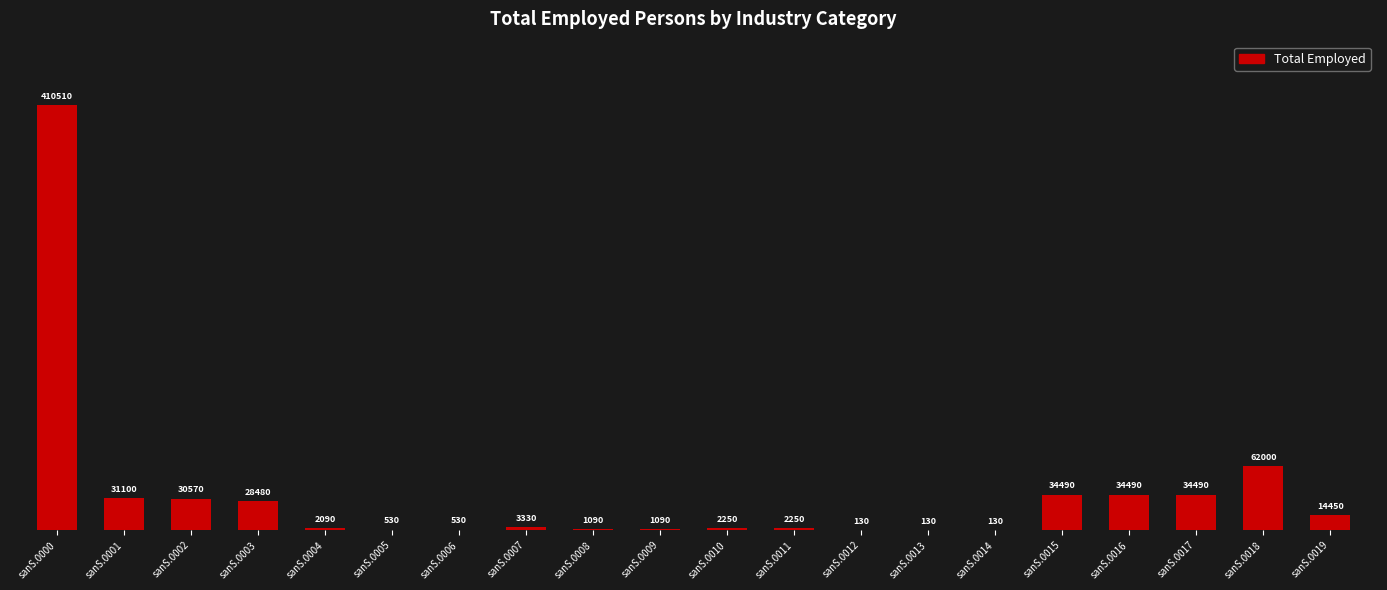

What is the maximum value shown in the chart?

410510